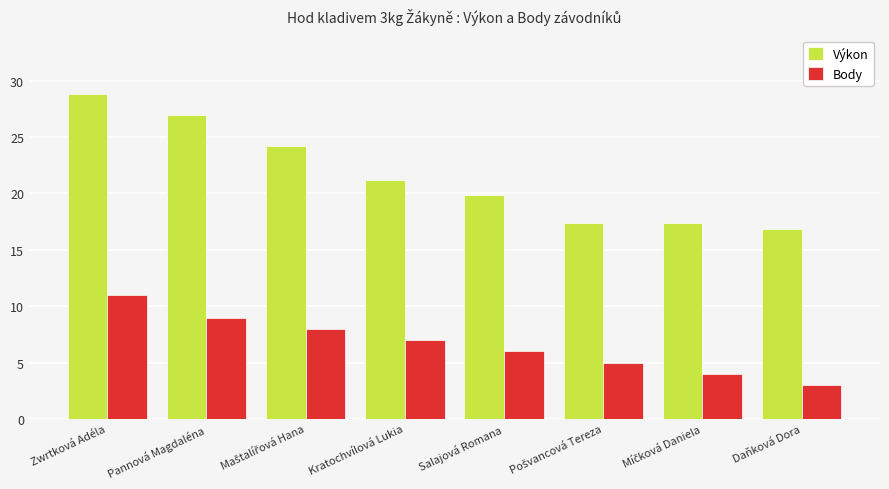

At which label does Výkon reach its peak?

Zwrtková Adéla